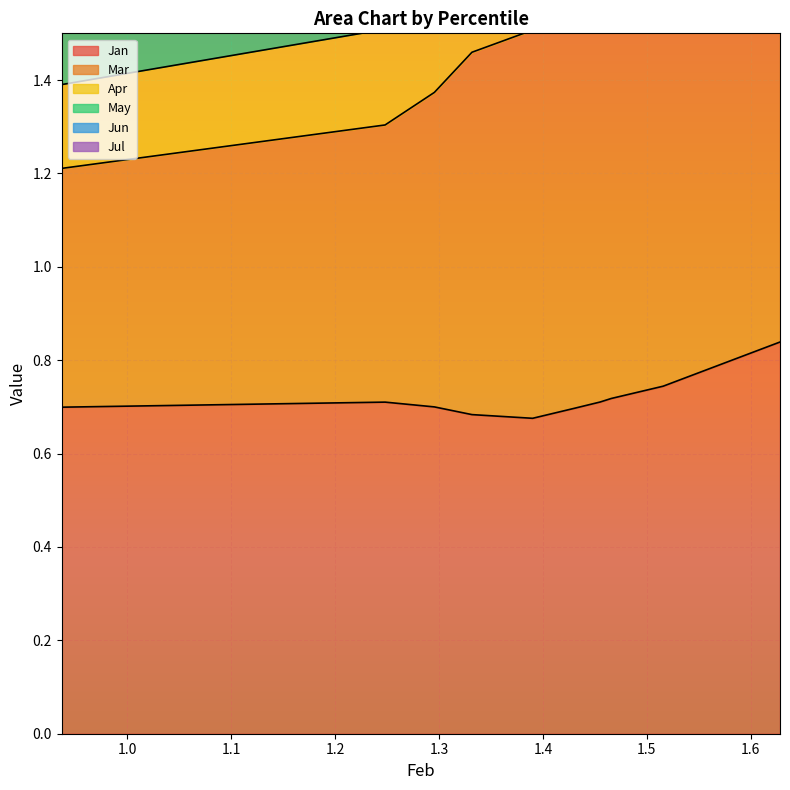

How many interior local peaks does the Apr series have?

1